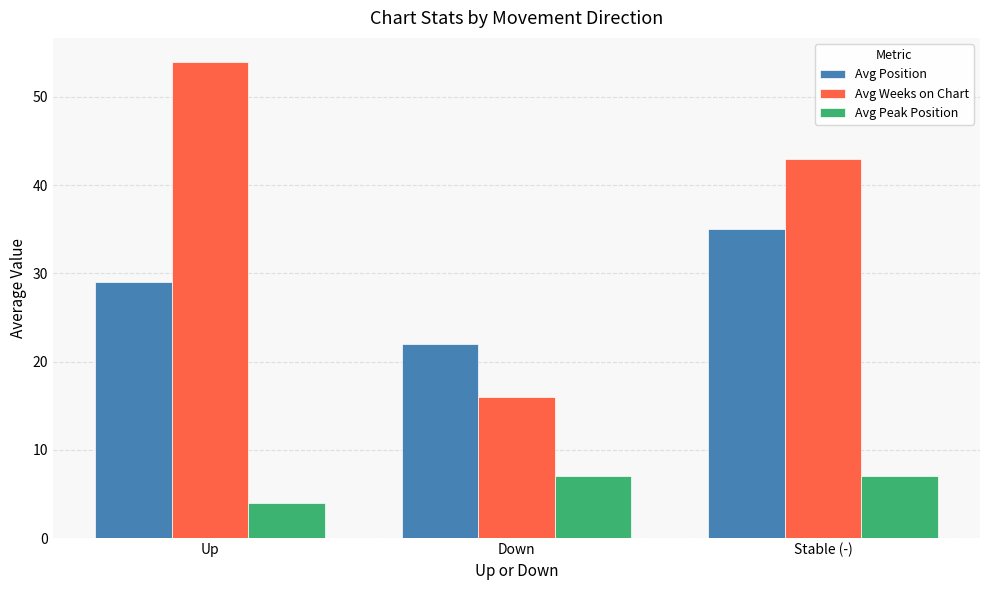

How many values in the Avg Peak Position series are below 7?

1